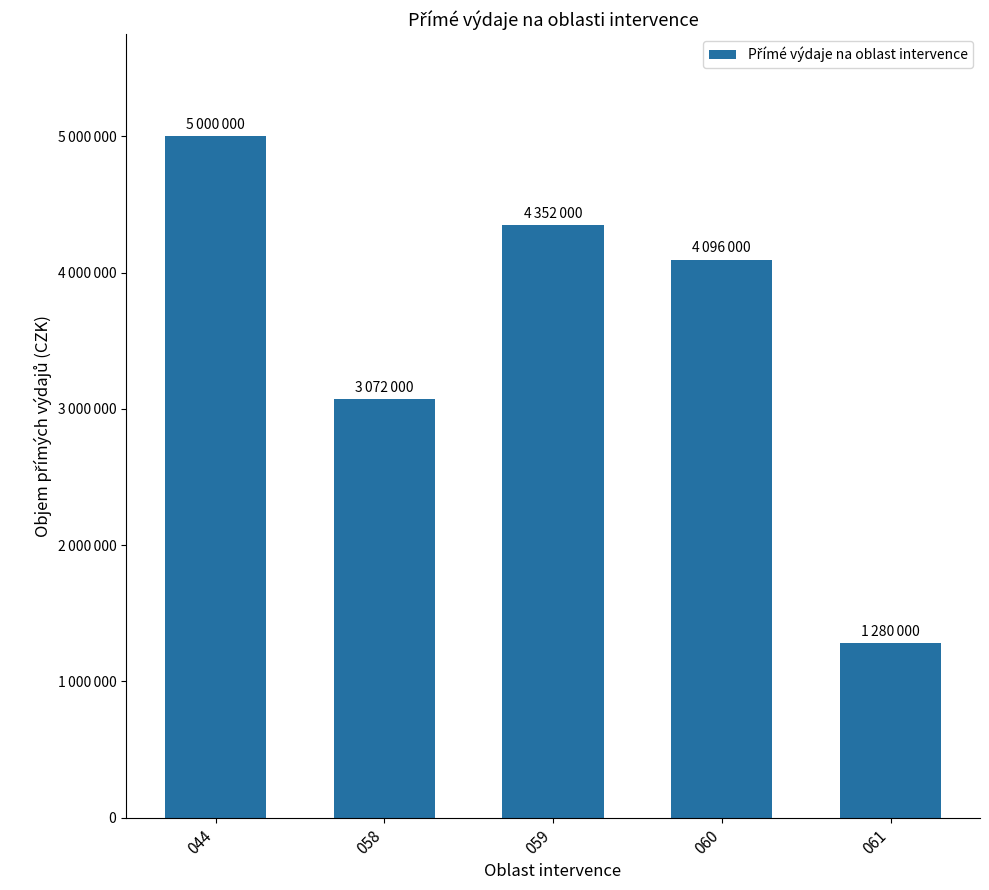

Which label corresponds to the smallest value in the chart?

061